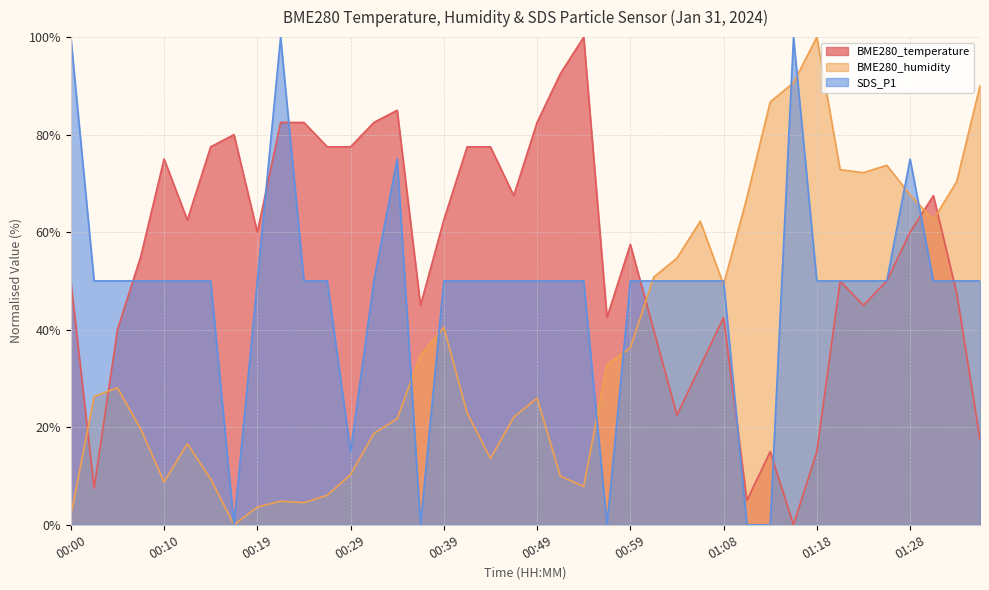

Reading left to right, what are all the values shown in this chart?

BME280_temperature: 00:00=50.0	00:03=7.5	00:05=40.0	00:07=55.0	00:10=75.0	00:12=62.5	00:15=77.5	00:17=80.0	00:19=60.0	00:22=82.5	00:24=82.5	00:27=77.5	00:29=77.5	00:32=82.5	00:34=85.0	00:37=45.0	00:39=62.5	00:41=77.5	00:44=77.5	00:46=67.5	00:49=82.5	00:51=92.5	00:54=100.0	00:56=42.5	00:59=57.5	01:01=40.0	01:03=22.5	01:06=32.5	01:08=42.5	01:11=5.0	01:13=15.0	01:16=0.0	01:18=15.0	01:20=50.0	01:23=45.0	01:25=50.0	01:28=60.0	01:30=67.5	01:33=47.5	01:35=17.5
BME280_humidity: 00:00=1.8	00:03=26.3	00:05=28.1	00:07=19.6	00:10=8.8	00:12=16.6	00:15=9.4	00:17=0.0	00:19=3.6	00:22=4.8	00:24=4.5	00:27=6.0	00:29=10.3	00:32=18.7	00:34=21.8	00:37=34.7	00:39=40.5	00:41=23.0	00:44=13.6	00:46=22.1	00:49=26.0	00:51=10.0	00:54=7.9	00:56=32.9	00:59=36.3	01:01=50.8	01:03=54.7	01:06=62.2	01:08=49.2	01:11=67.1	01:13=86.7	01:16=90.6	01:18=100.0	01:20=72.8	01:23=72.2	01:25=73.7	01:28=67.7	01:30=62.5	01:33=70.4	01:35=90.0
SDS_P1: 00:00=100.0	00:03=50.0	00:05=50.0	00:07=50.0	00:10=50.0	00:12=50.0	00:15=50.0	00:17=0.0	00:19=50.0	00:22=100.0	00:24=50.0	00:27=50.0	00:29=15.0	00:32=50.0	00:34=75.0	00:37=0.0	00:39=50.0	00:41=50.0	00:44=50.0	00:46=50.0	00:49=50.0	00:51=50.0	00:54=50.0	00:56=0.0	00:59=50.0	01:01=50.0	01:03=50.0	01:06=50.0	01:08=50.0	01:11=0.0	01:13=0.0	01:16=100.0	01:18=50.0	01:20=50.0	01:23=50.0	01:25=50.0	01:28=75.0	01:30=50.0	01:33=50.0	01:35=50.0